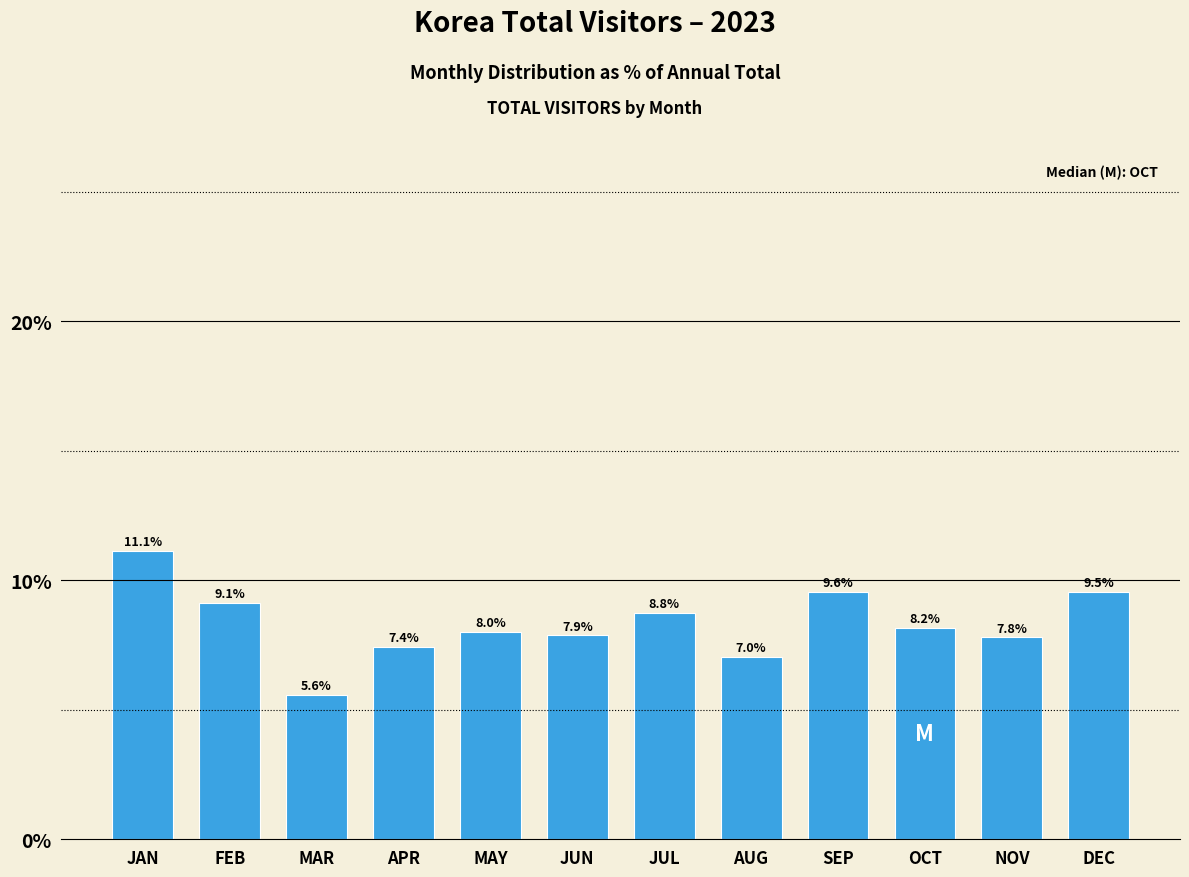

Reading left to right, what are all the values shown in this chart?

11.1	9.1	5.6	7.4	8.0	7.9	8.8	7.0	9.6	8.2	7.8	9.5